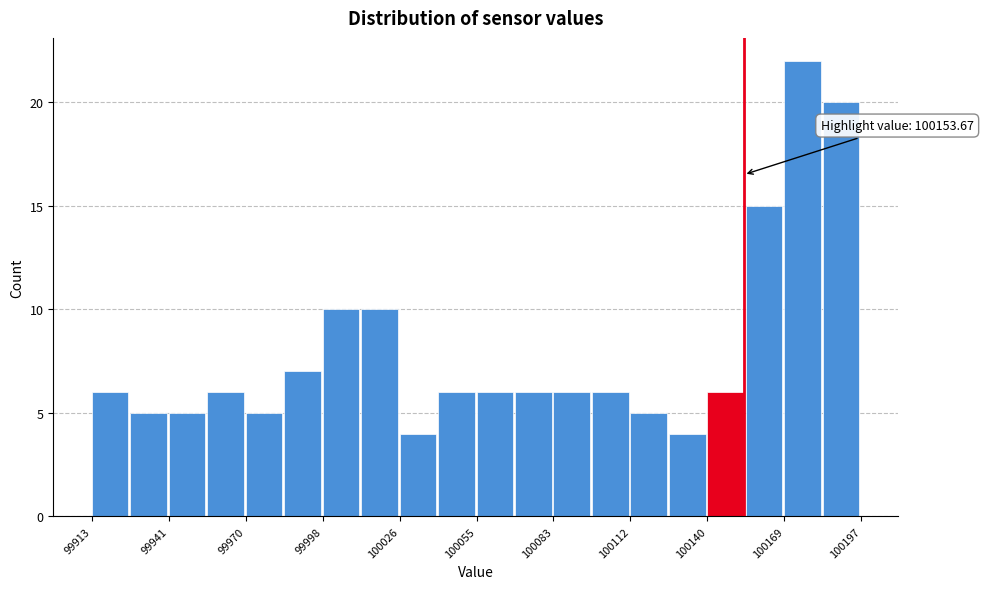

Read against the x-axis, roughly where is the centre of the tallest bar?

100175